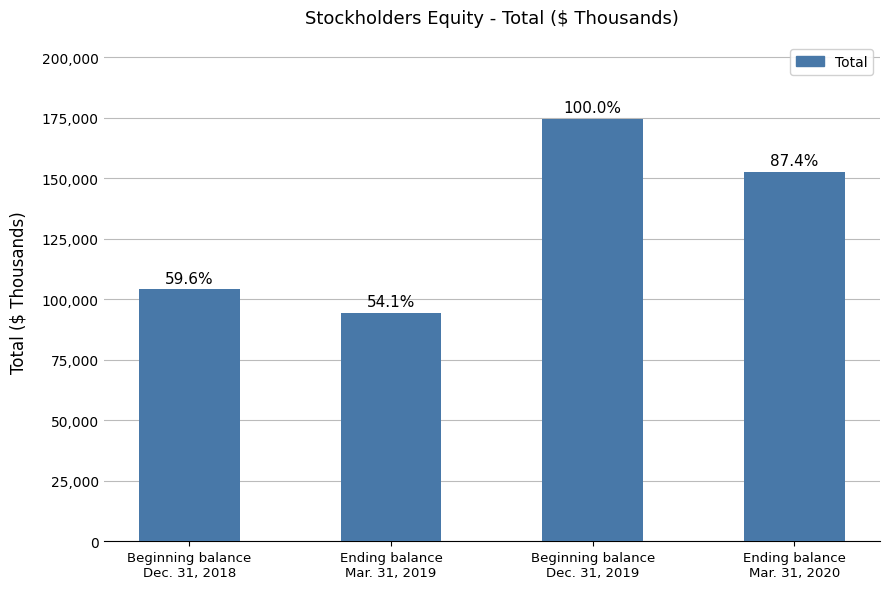

Which label corresponds to the largest value in the chart?

Beginning balance
Dec. 31, 2019